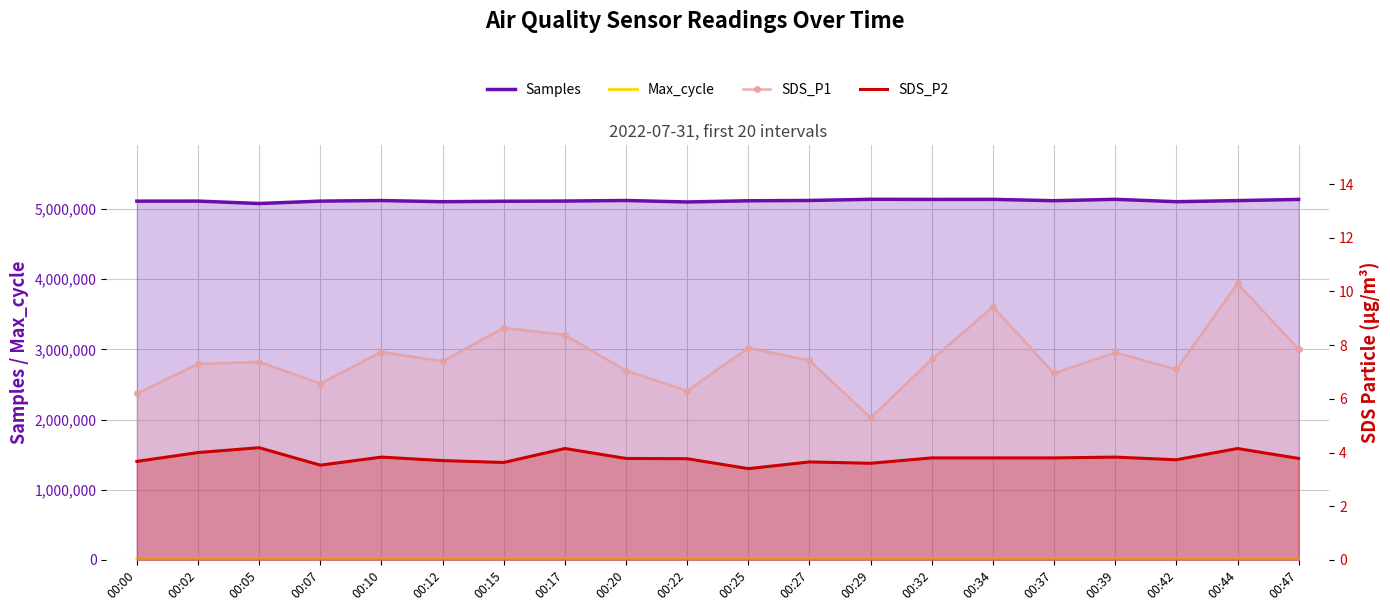

Count the number of data series in this chart.

4